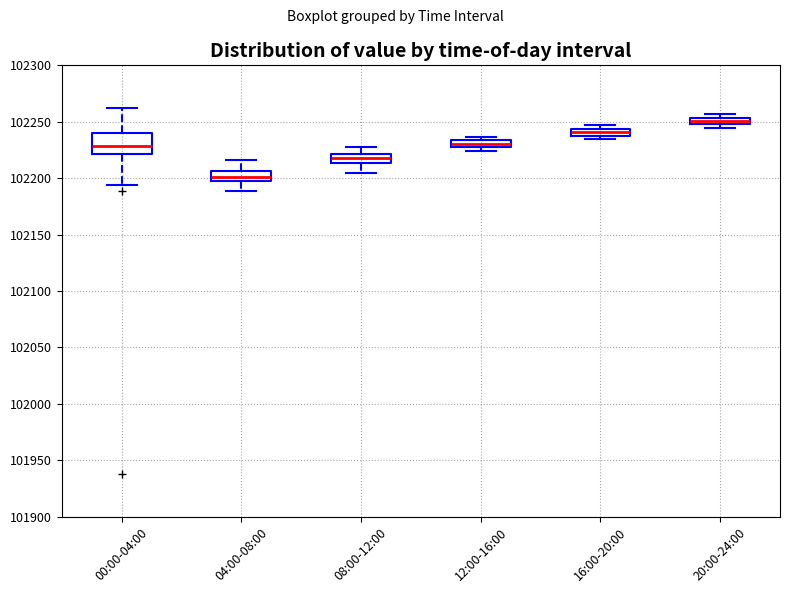

Which box's median line is the highest?

20:00-24:00